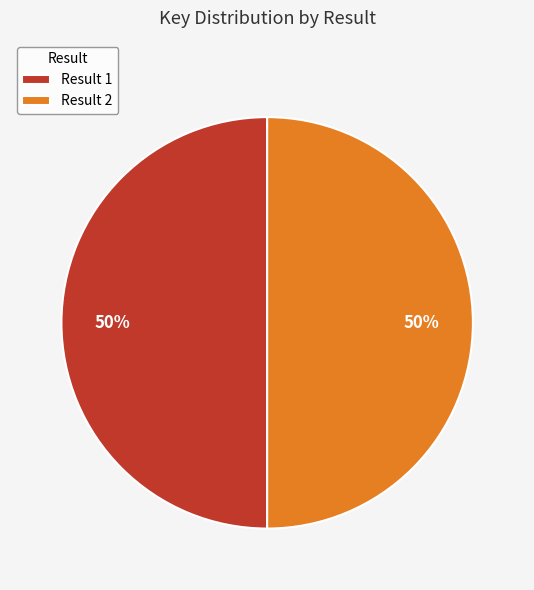

Is the sum of Result 1 and Result 2 greater than half?

Yes